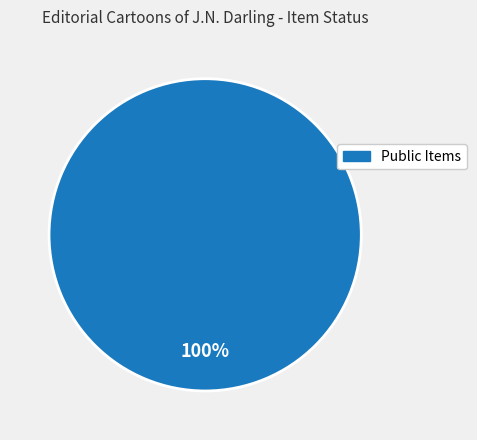

Is there a majority slice in this chart?

Yes